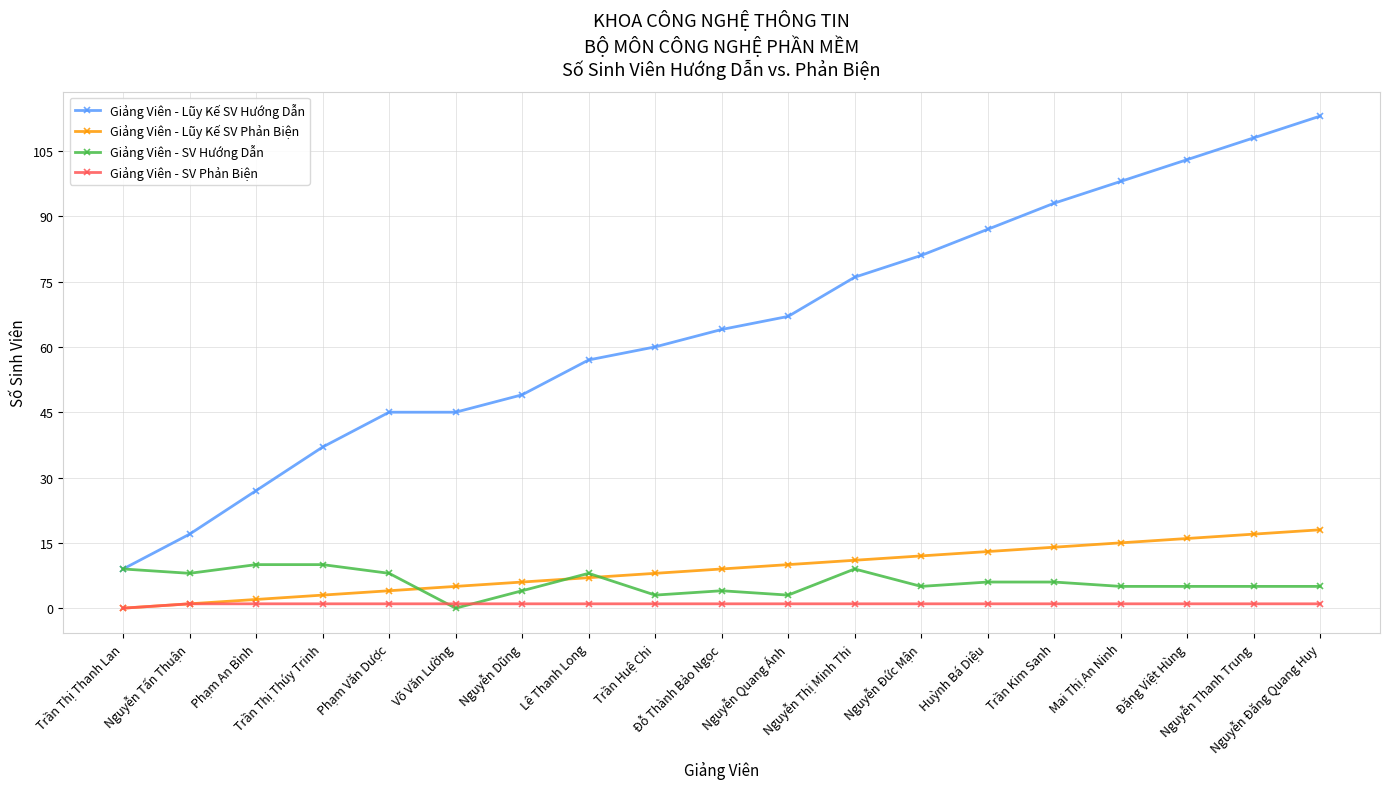

Which label corresponds to the largest value in the chart?

Nguyễn Đăng Quang Huy